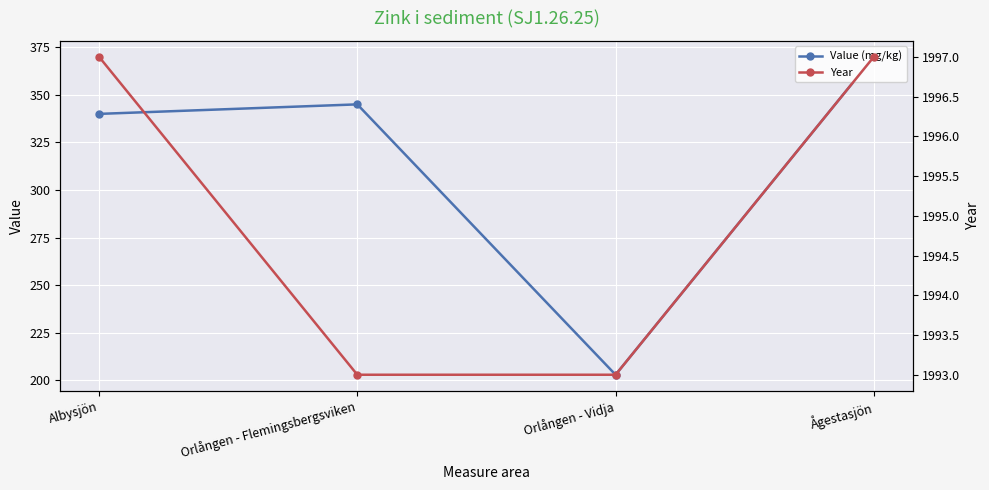

What is the sum of all Value (mg/kg) values?

1258